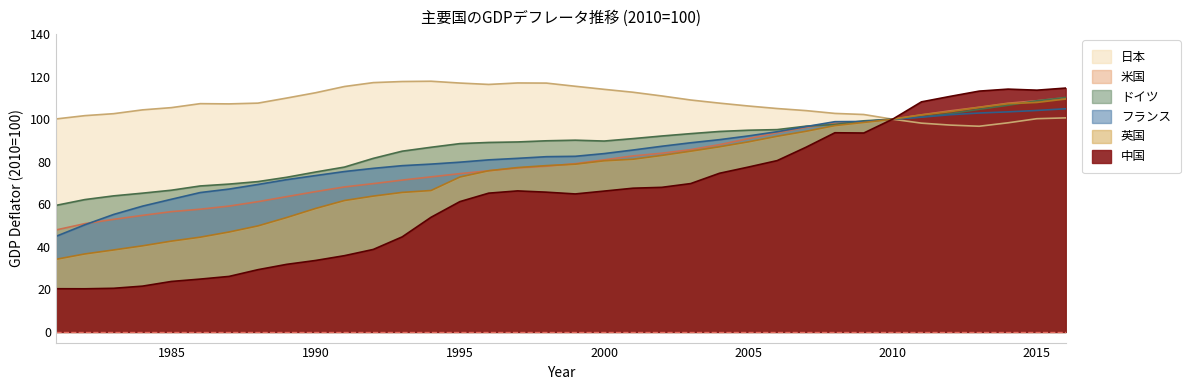

Between 1997 and 2006, which series saw the biggest shift?

米国